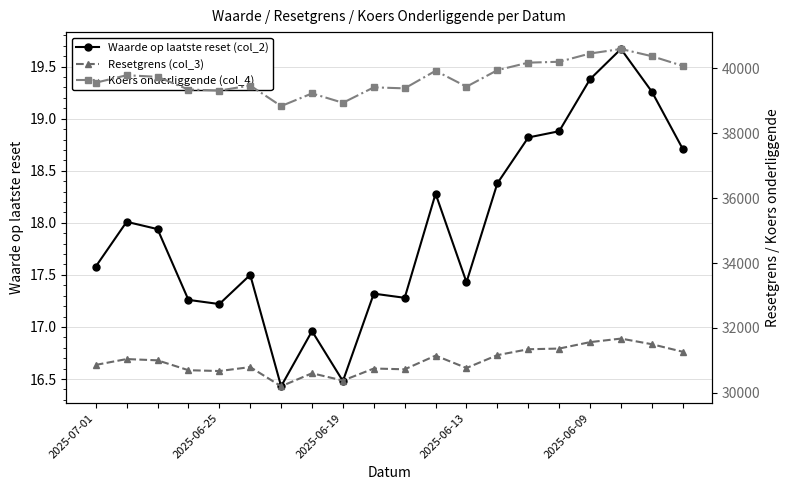

In Waarde op laatste reset (col_2), how many points are lower than both neighbors (excluding endpoints)?

5